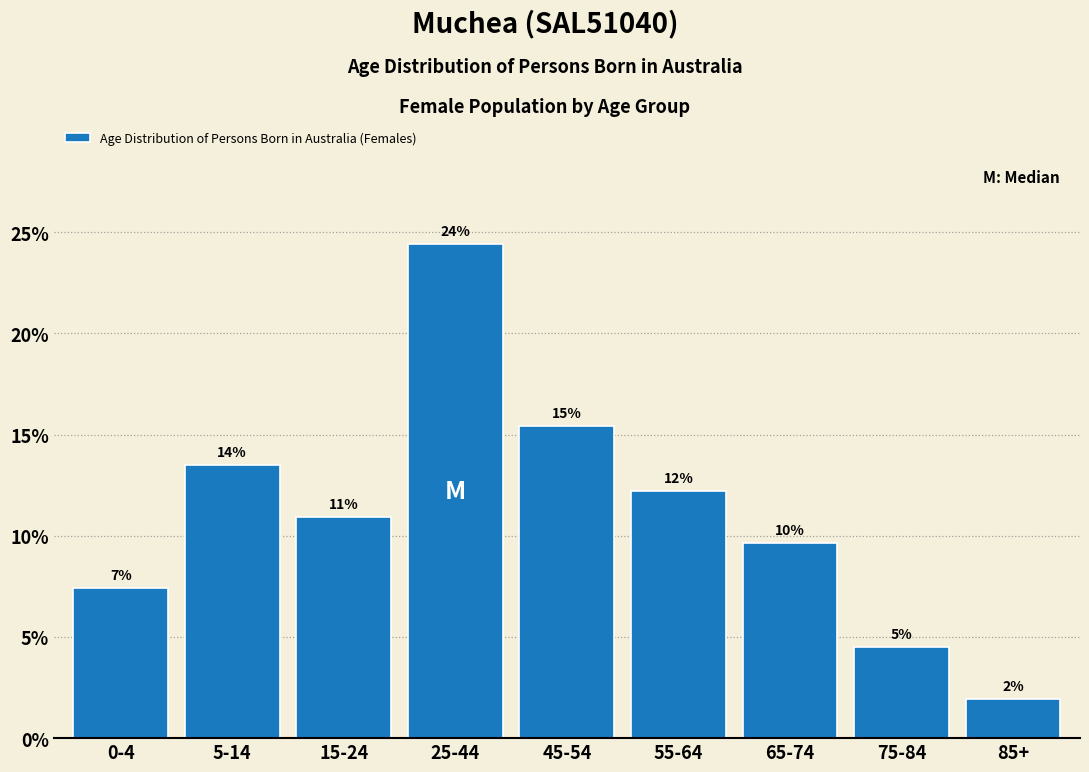

How many bars are there in total?

9